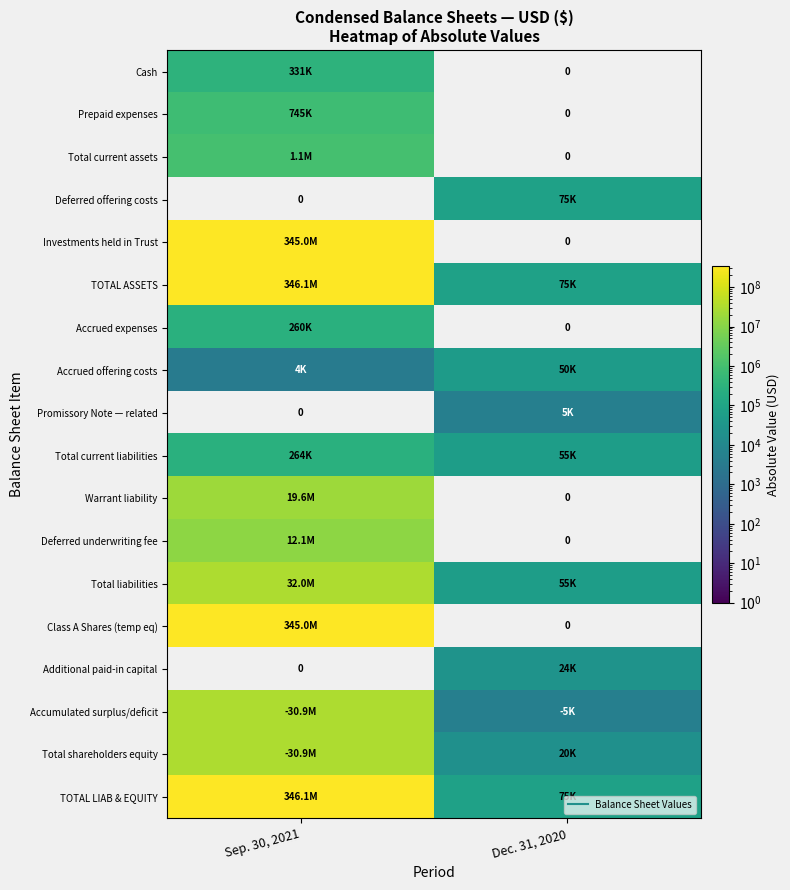

What is the smallest value displayed?

3607.0